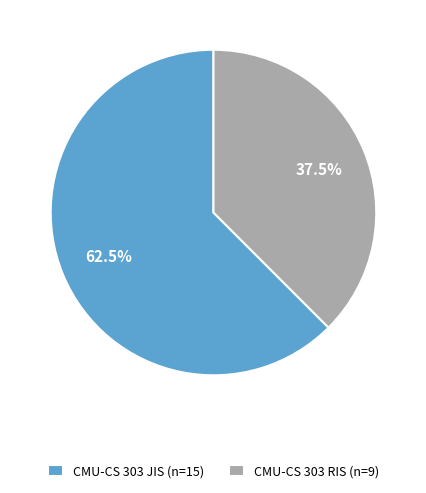

Does CMU-CS 303 JIS (n=15) account for over 50% of the chart?

Yes